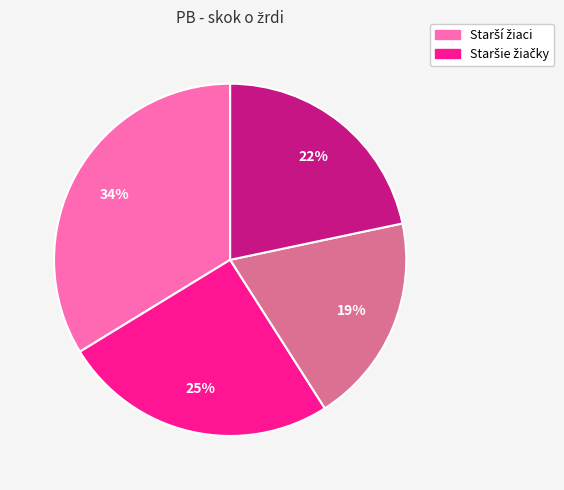

Does any single category account for the majority?

No